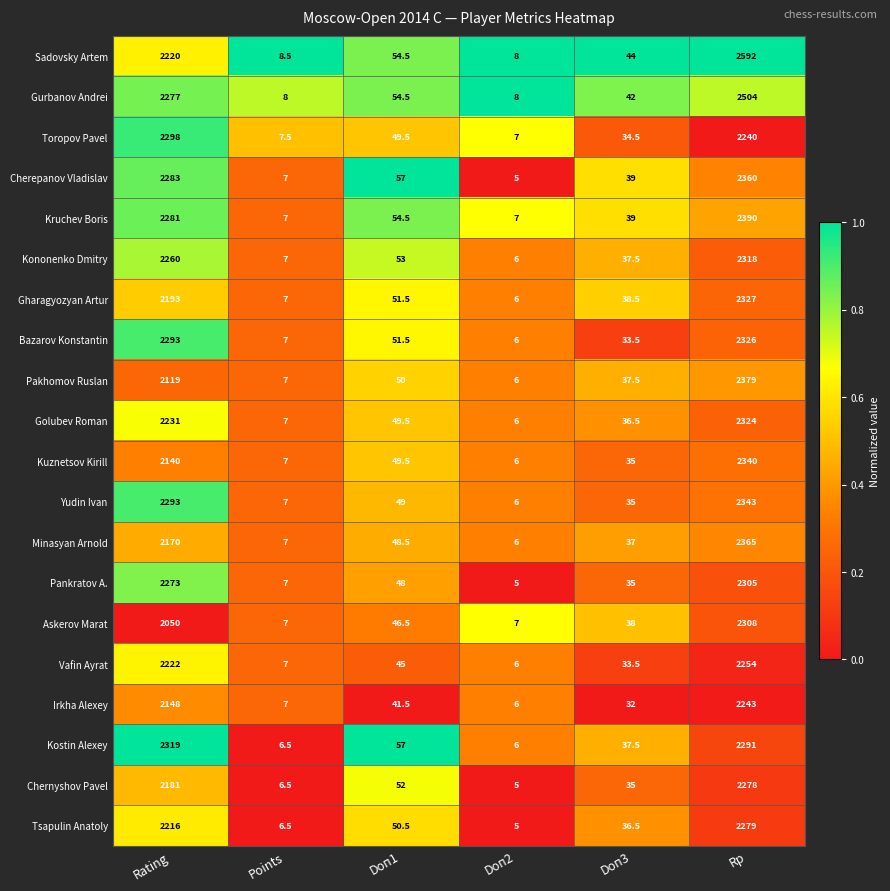

Which label corresponds to the largest value in the chart?

Rp